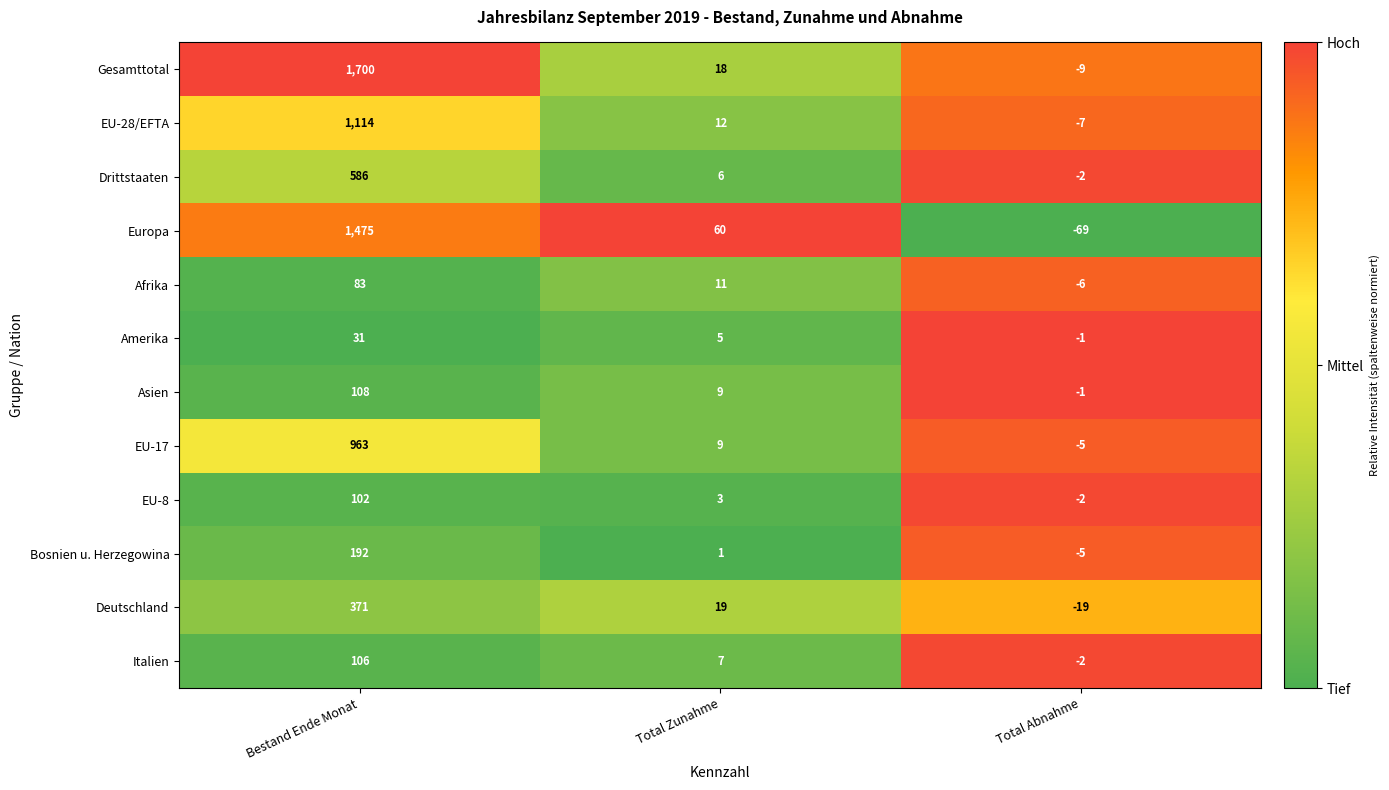

How many data points does each series have?

3